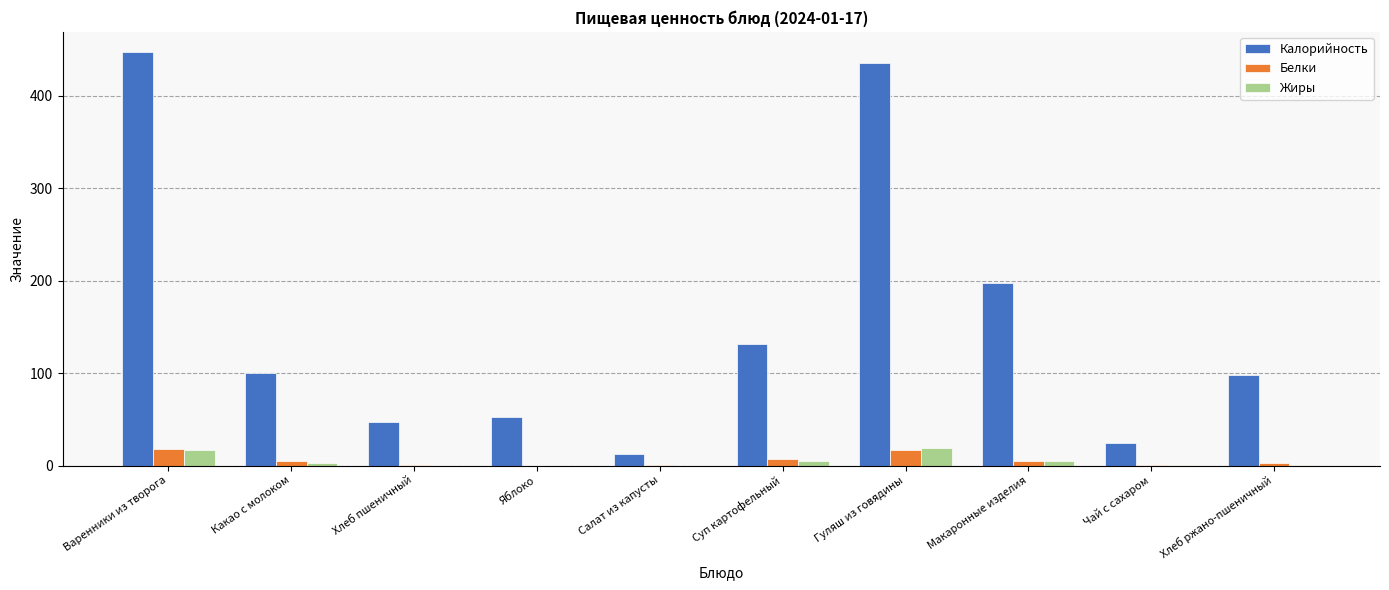

Which series changed the most between Салат из капусты and Макаронные изделия?

Калорийность